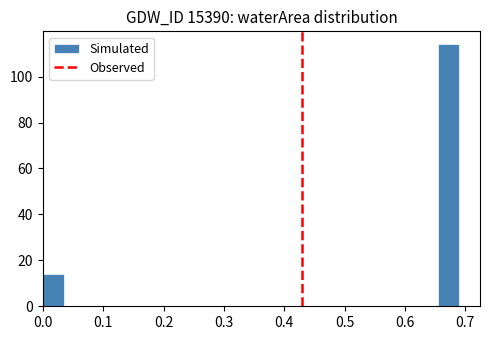

Around what value on the x-axis is the tallest bar? Give the approximate position of its centre, as read against the axis.

0.67